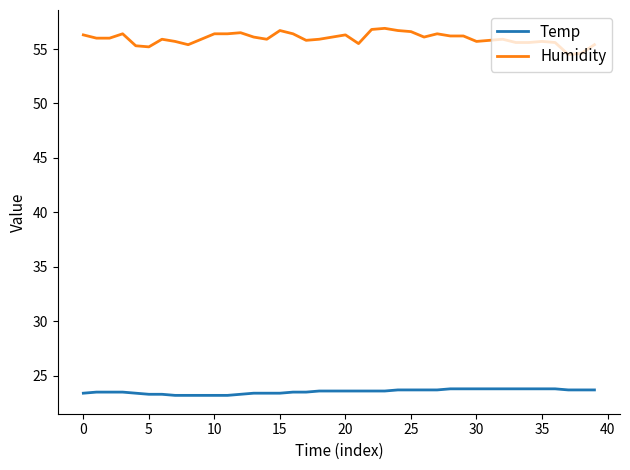

Which series has the widest spread of values?

Humidity